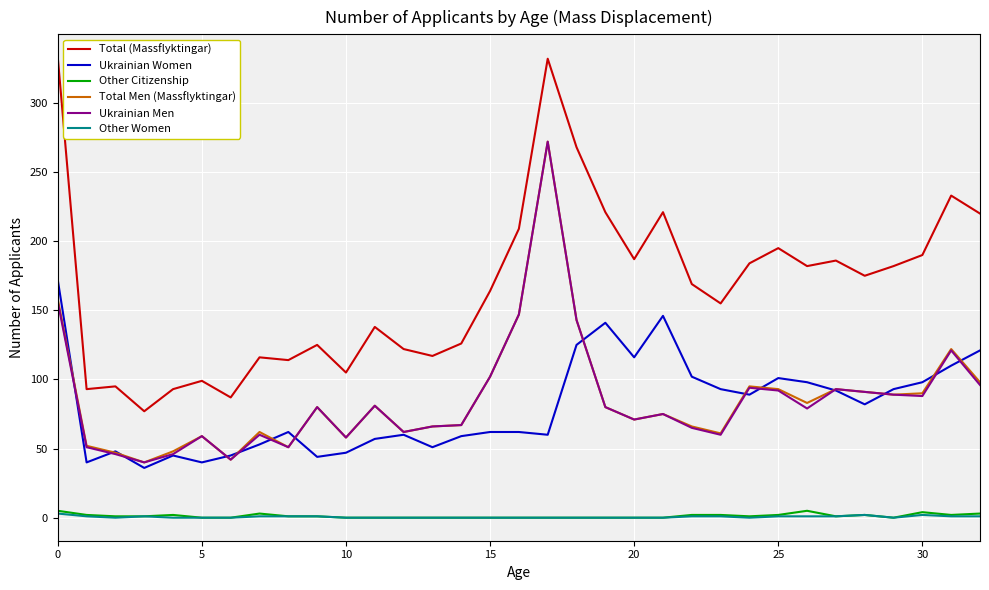

True or false: Other Women and Total (Massflyktingar) intersect in this chart.

False